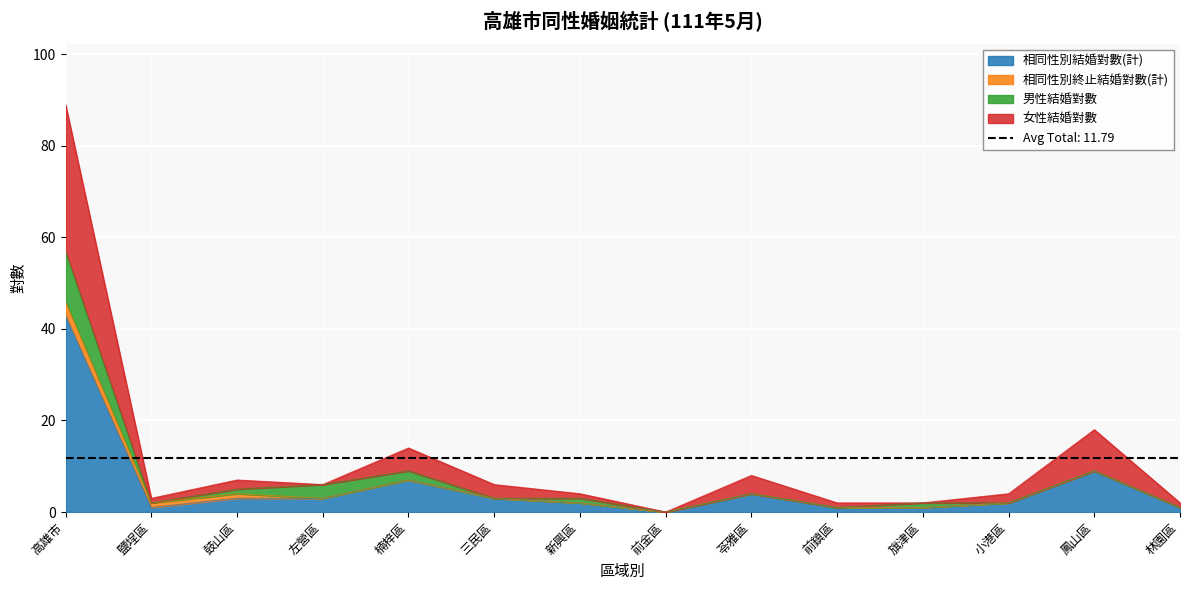

At which label does 相同性別結婚對數(計) reach its peak?

高雄市